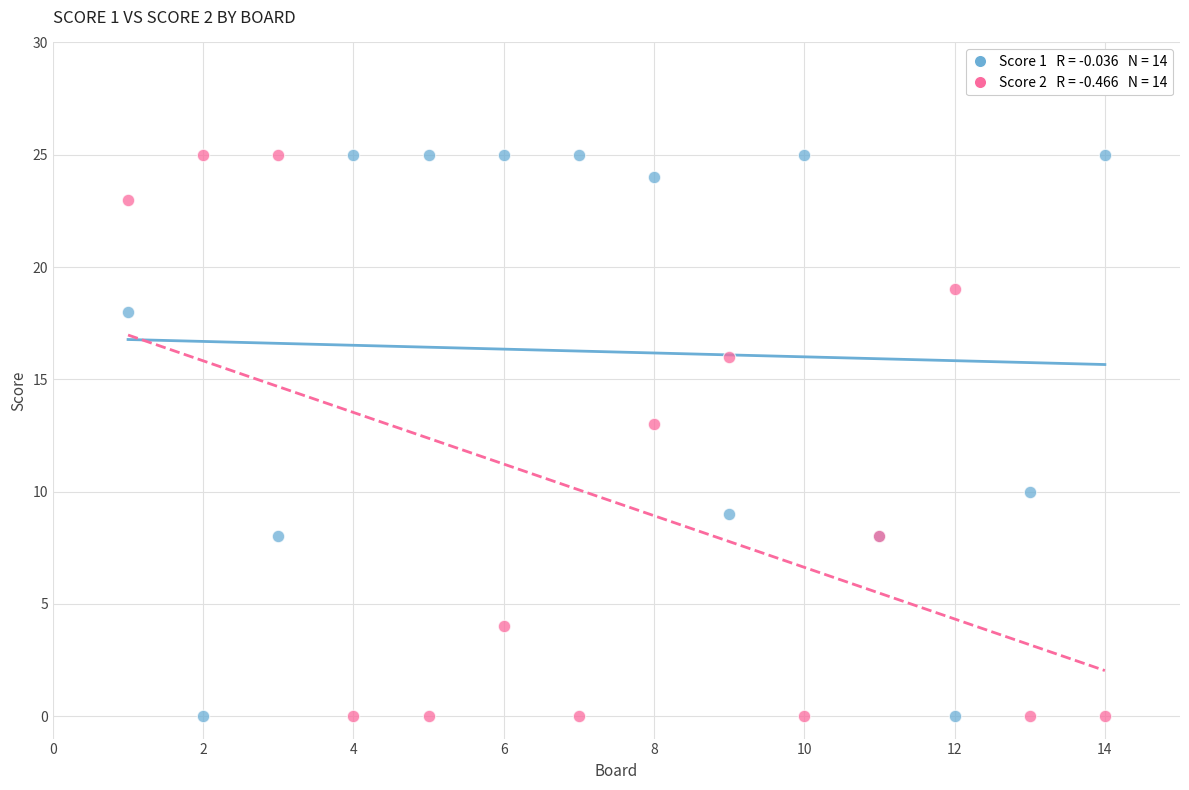

Across all series, what Y value is closest to 12?

13